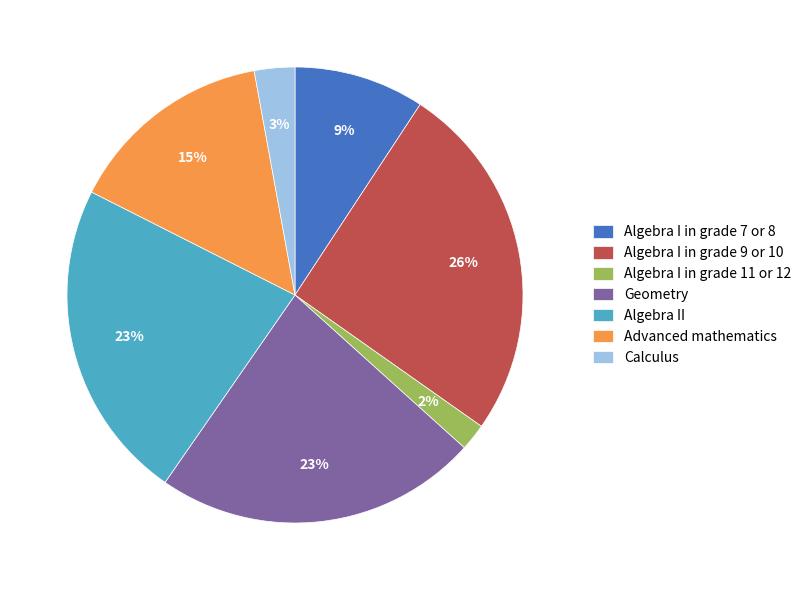

Which category has the biggest portion of the pie?

Algebra I in grade 9 or 10